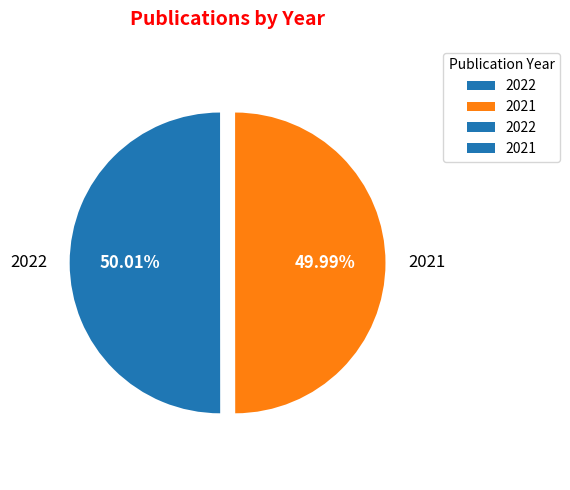

Is there any slice that represents more than half of the pie?

Yes